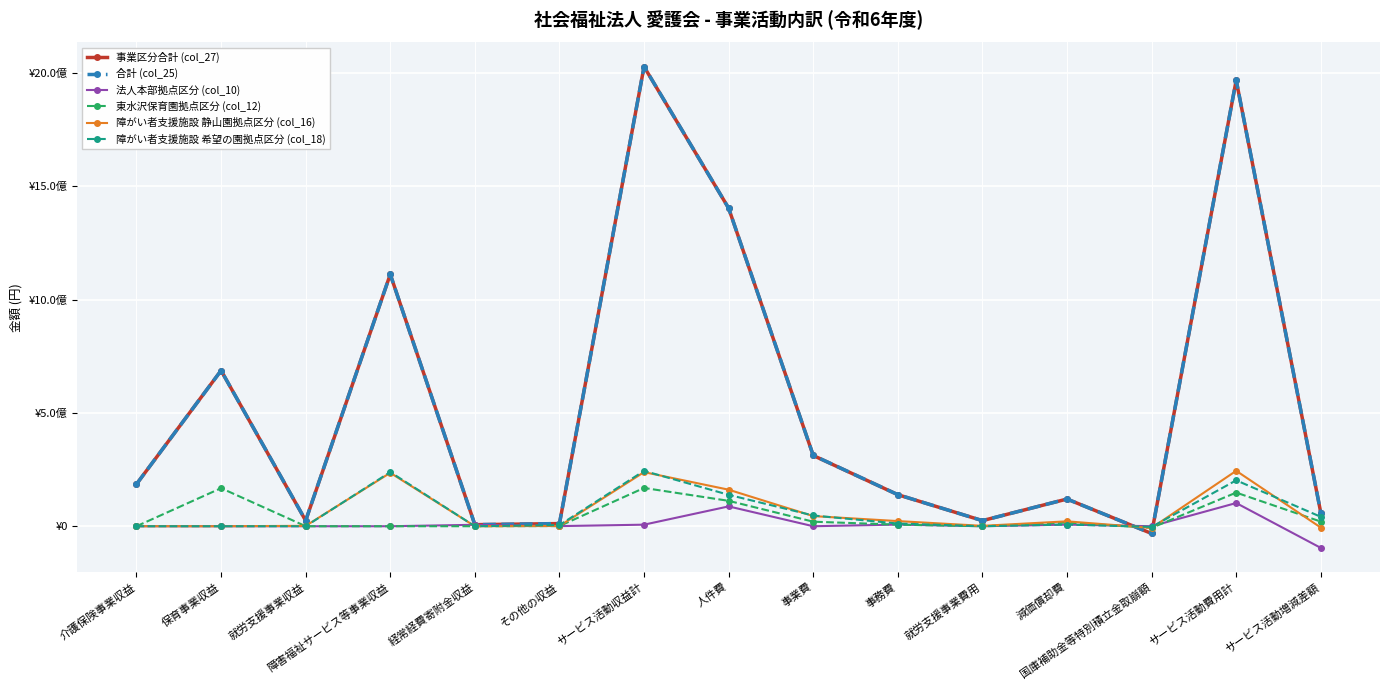

At which category is the sum across all series the highest?

サービス活動収益計